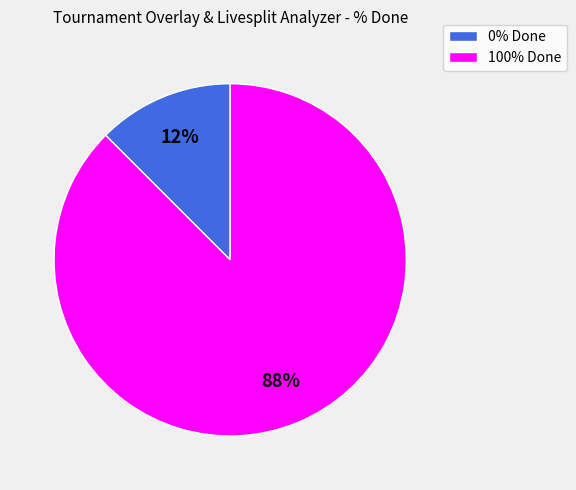

Which has a higher value, 100% Done or 0% Done?

100% Done